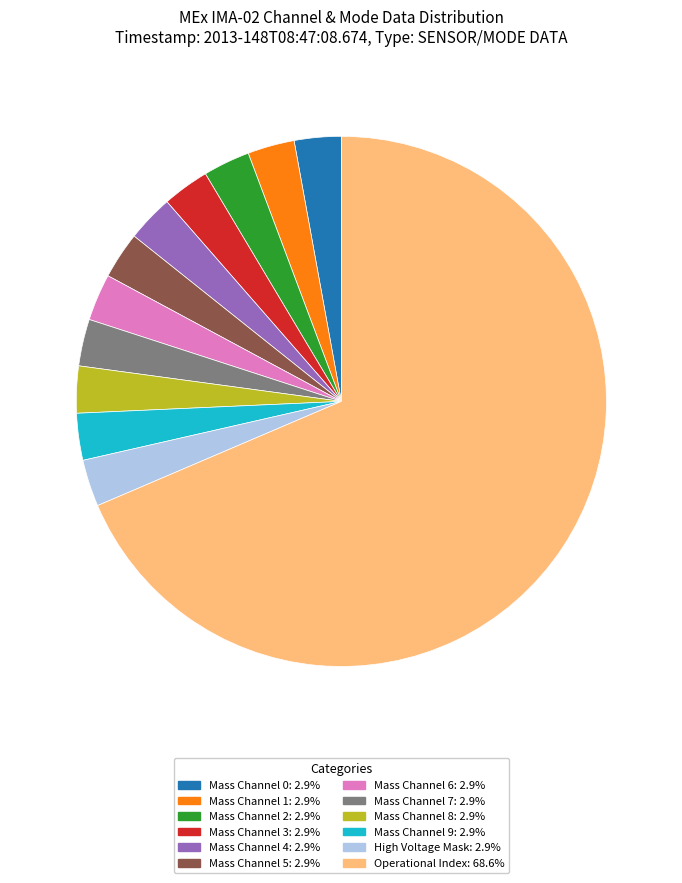

Is there any slice that represents more than half of the pie?

Yes